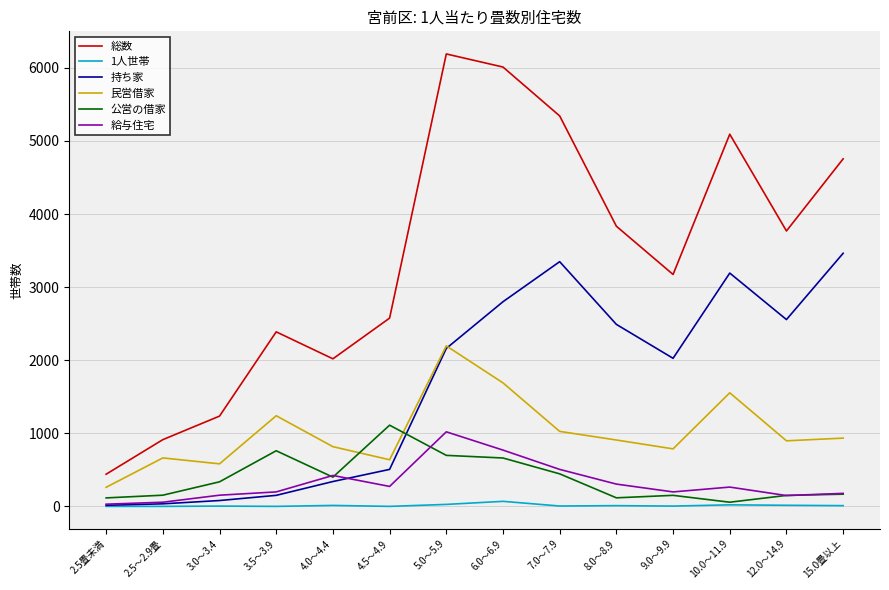

True or false: 1人世帯 has more than 1 points higher than both neighbors.

True